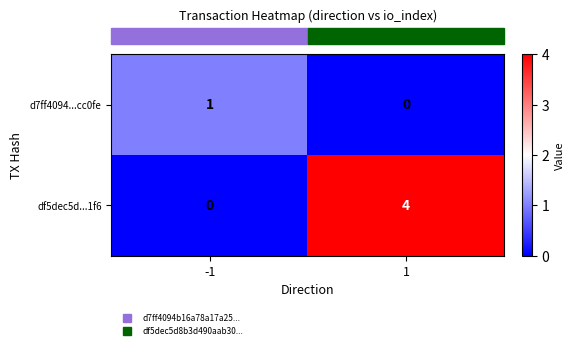

What is the spread (max minus min) of values at 1?

4